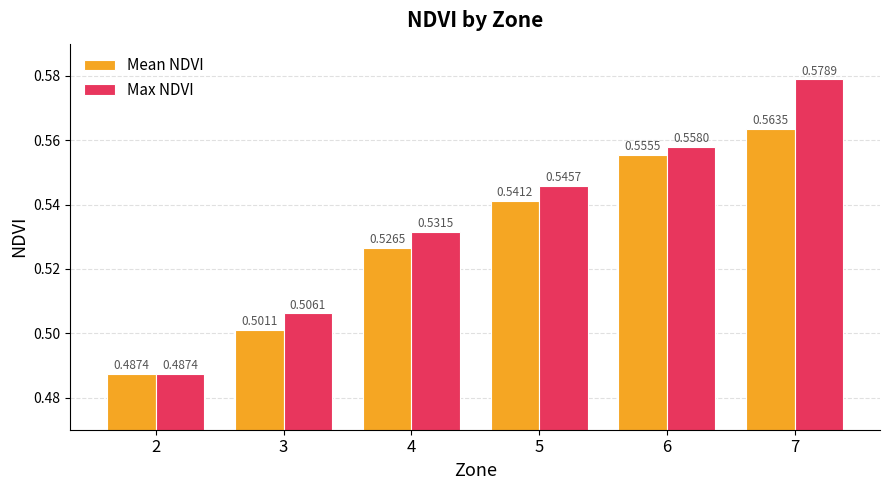

What is the total value across all series at 2?

1.0